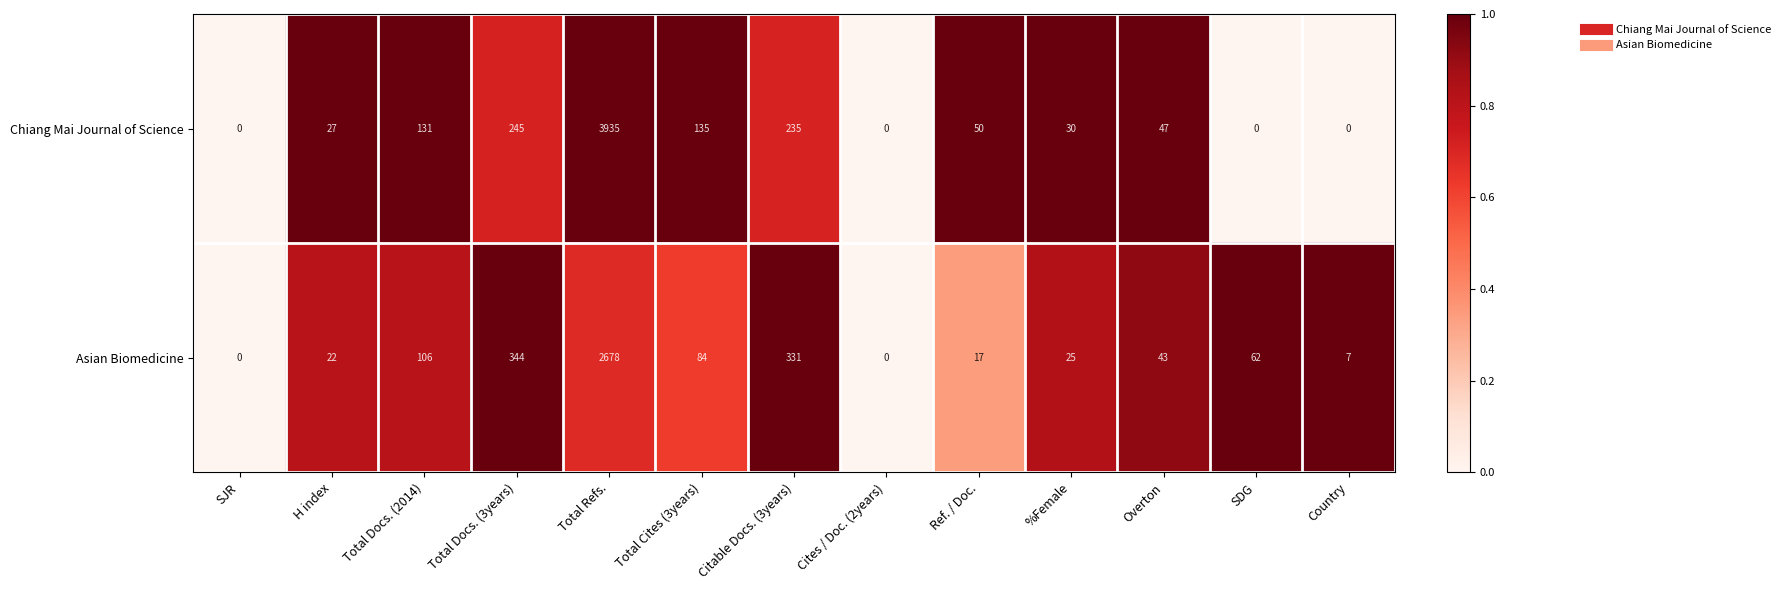

What is the difference between the second highest and minimum values in the Asian Biomedicine series?

344